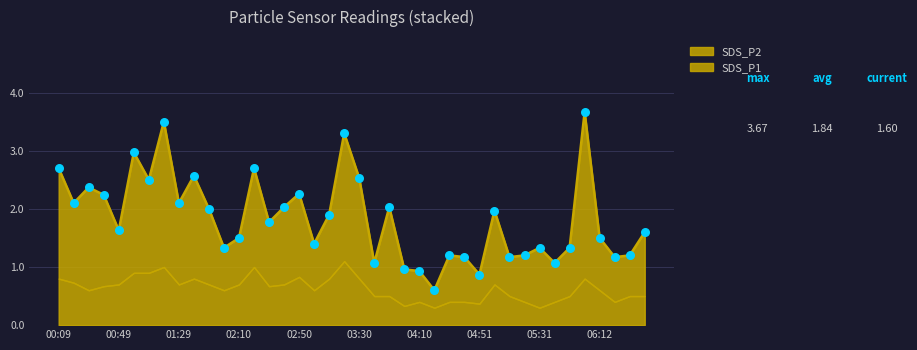

Approximately how many times larger is the value at 02:20 compared to 06:01?

0.7